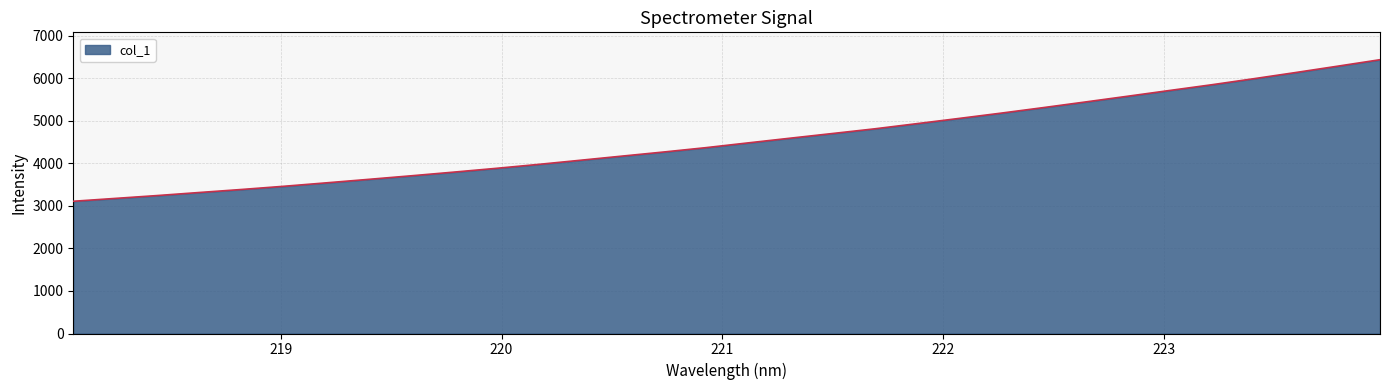

What is the difference between the maximum and minimum values?

3328.7